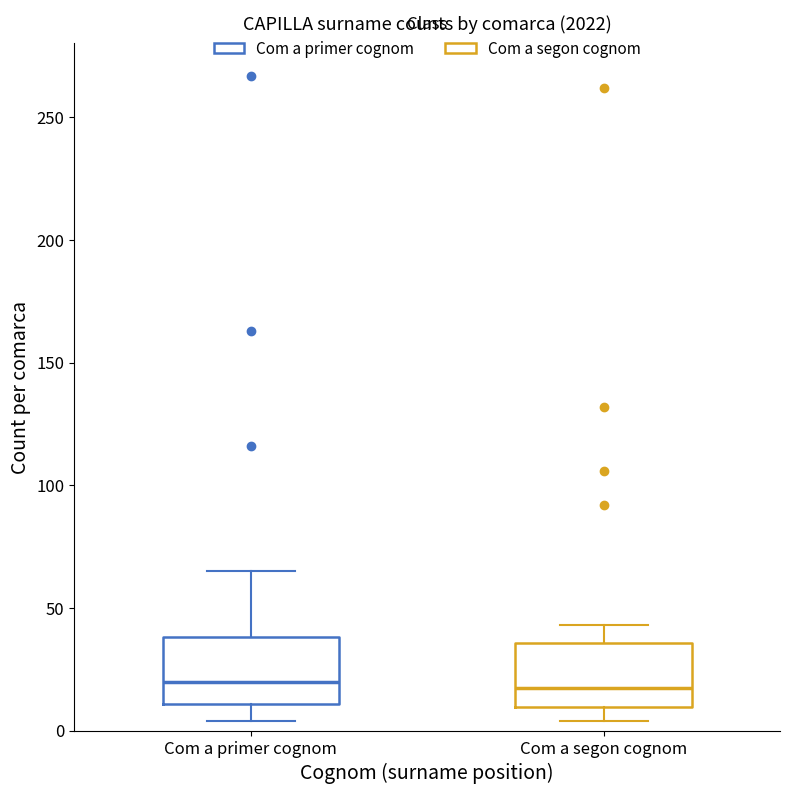

Reading left to right, transcribe this box plot: for each box, give where its median line is, the range the box spans, and where its two whiskers end, as read against the y-axis. The values are not printed on the chart, so give them approximately, as read against the axis.

Com a primer cognom: median 20, box 10 to 40, whiskers 5 to 65
Com a segon cognom: median 20, box 10 to 35, whiskers 5 to 45